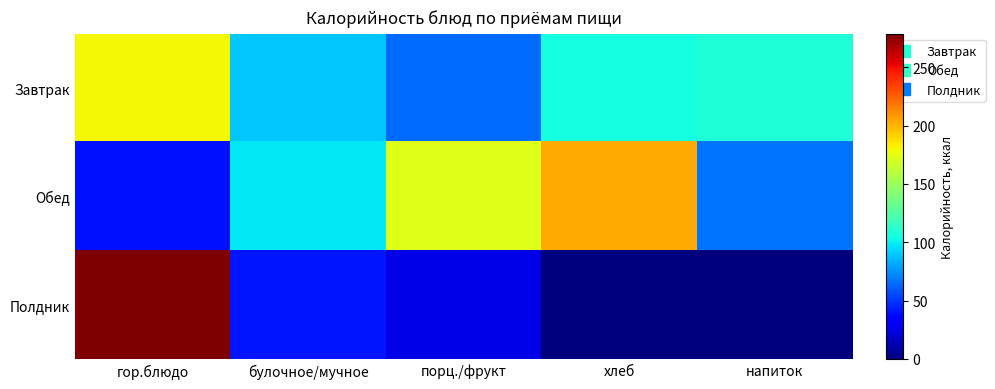

Reading left to right, transcribe all the data shown in this chart.

Завтрак: гор.блюдо=179.9	булочное/мучное=89.3	порц./фрукт=64.2	хлеб=104.7	напиток=108.7
Обед: гор.блюдо=39.2	булочное/мучное=99.0	порц./фрукт=172.0	хлеб=203.4	напиток=66.6
Полдник: гор.блюдо=278.5	булочное/мучное=40.8	порц./фрукт=25.5	хлеб=0.0	напиток=0.0